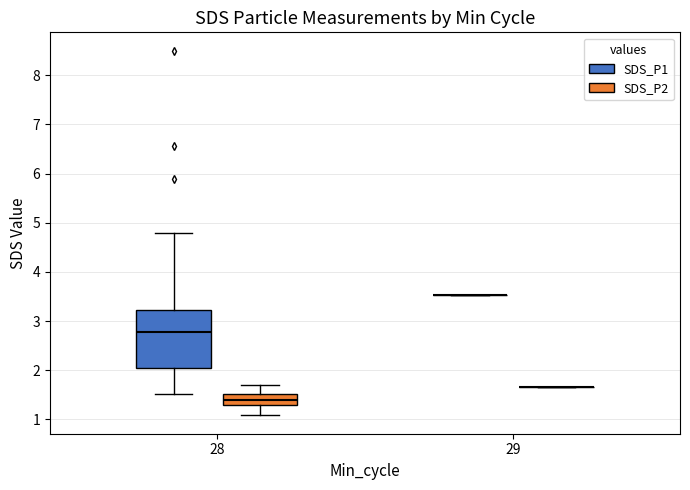

Which box is the tallest, from its lower edge to its upper edge?

28 (SDS_P1)